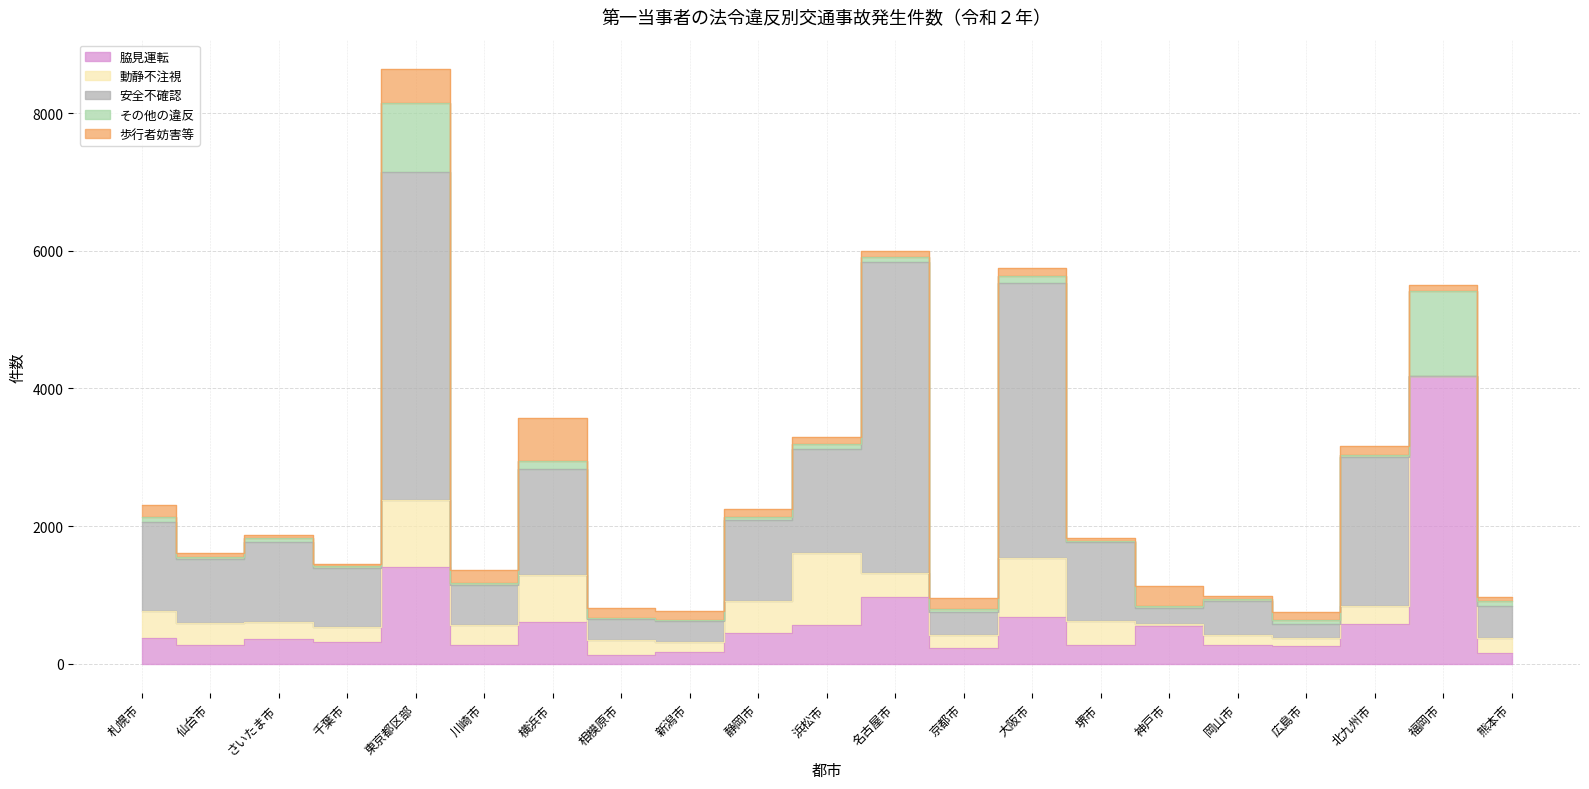

True or false: 脇見運転 and 総数 cross at least once.

False